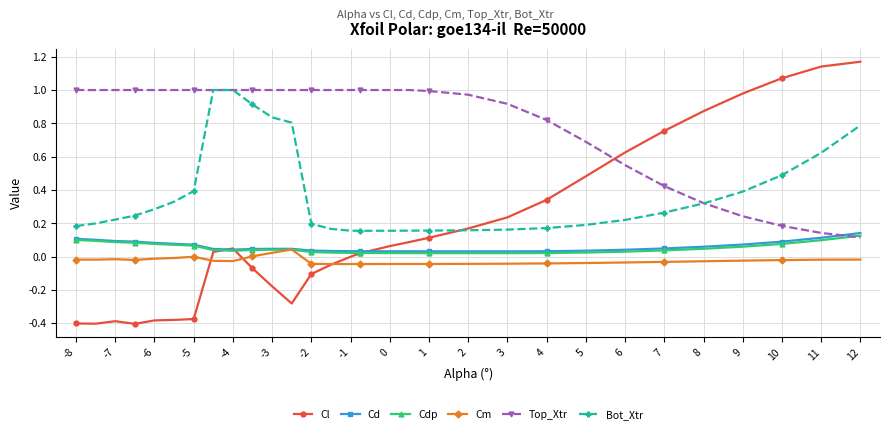

True or false: Top_Xtr and Cm intersect in this chart.

False